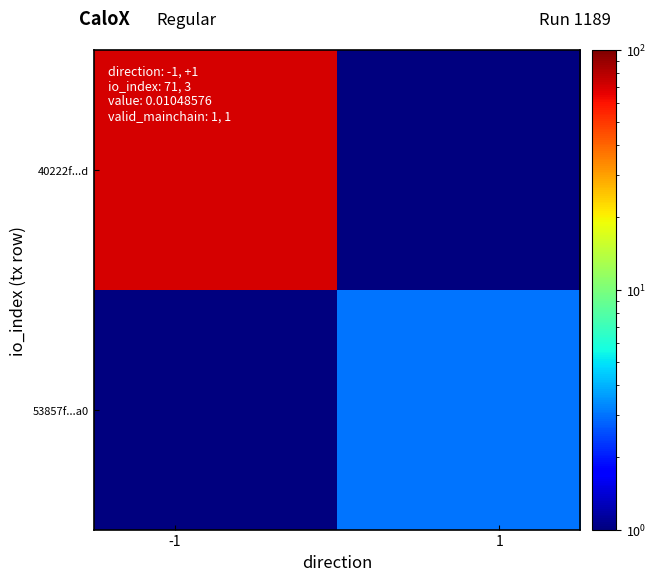

Which series has the largest total across all categories?

40222f...d